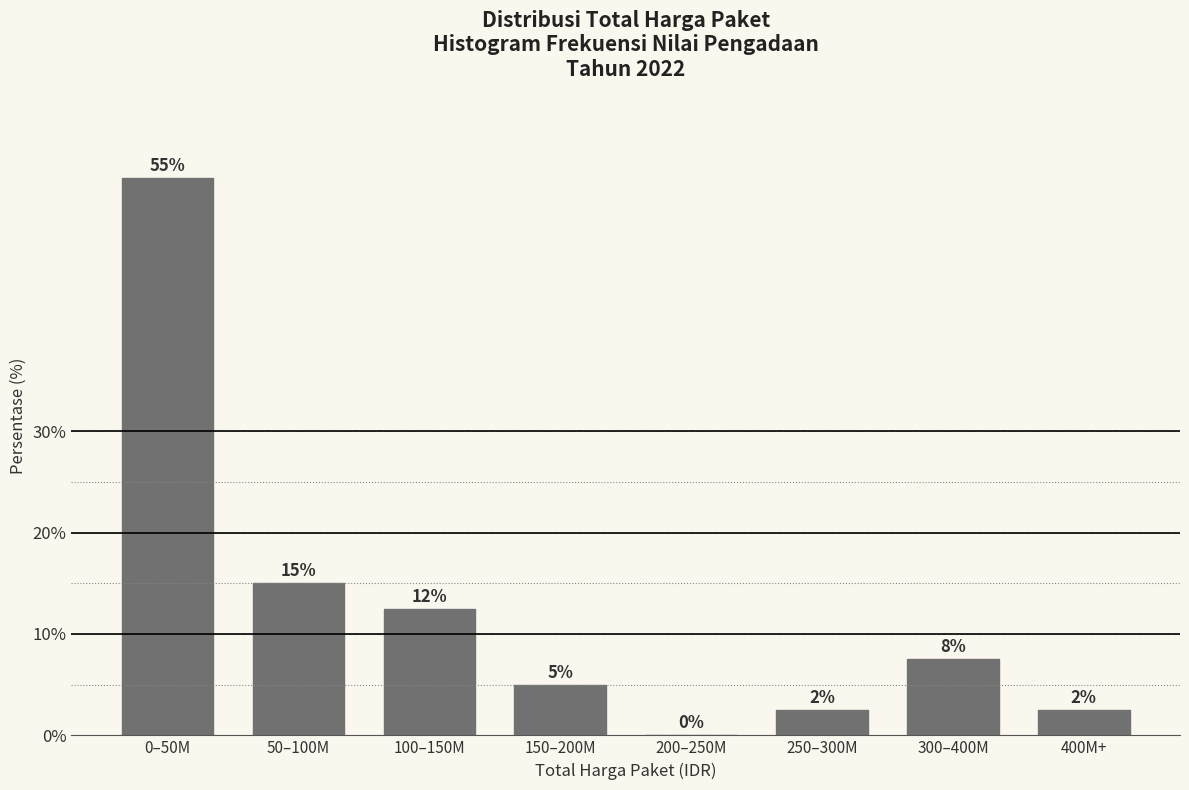

Where is the data nearest to the value 27?

50–100M